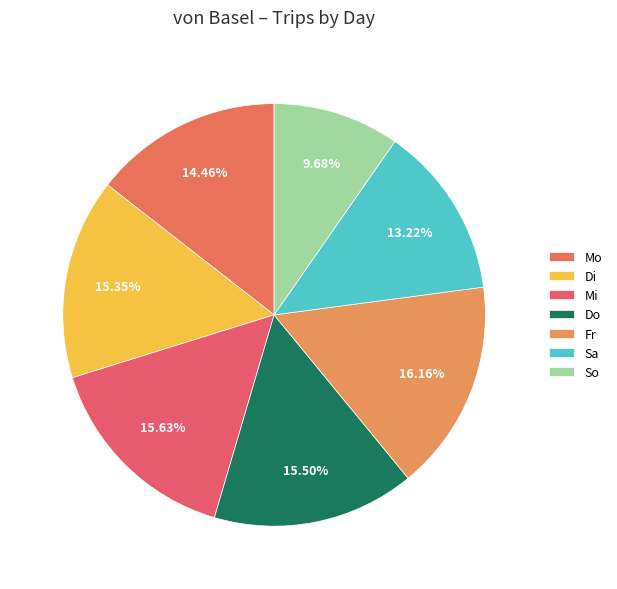

Is there any slice that represents more than half of the pie?

No